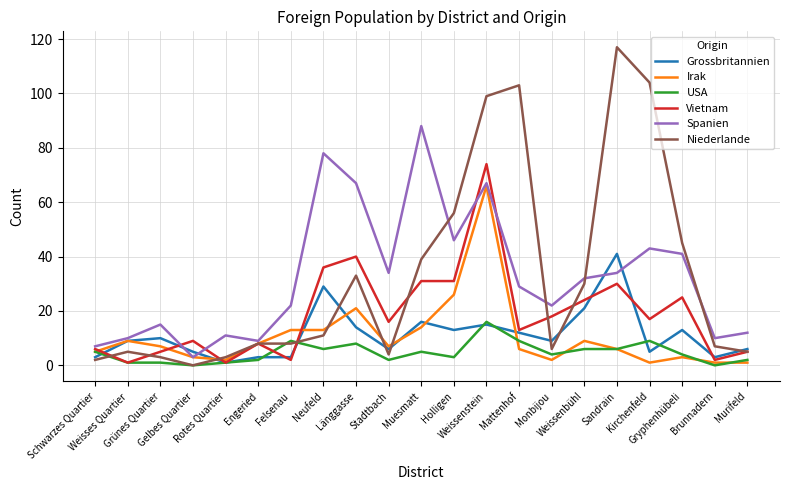

What is the total value across all series at Monbijou?

61